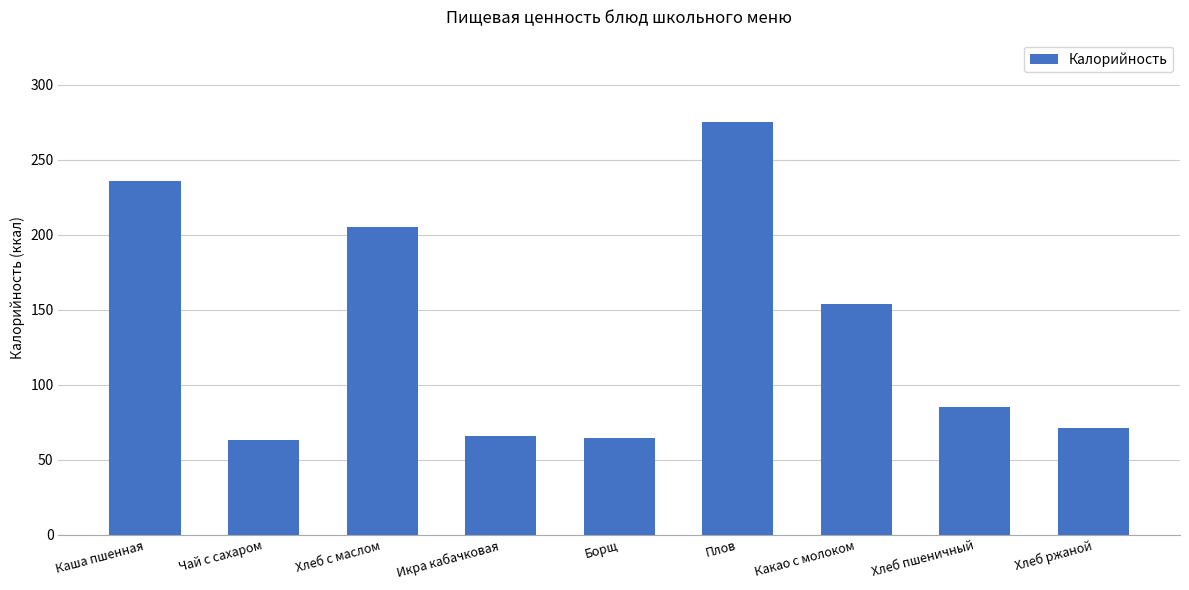

What is the change in value from Какао с молоком to Хлеб ржаной?

-83.0